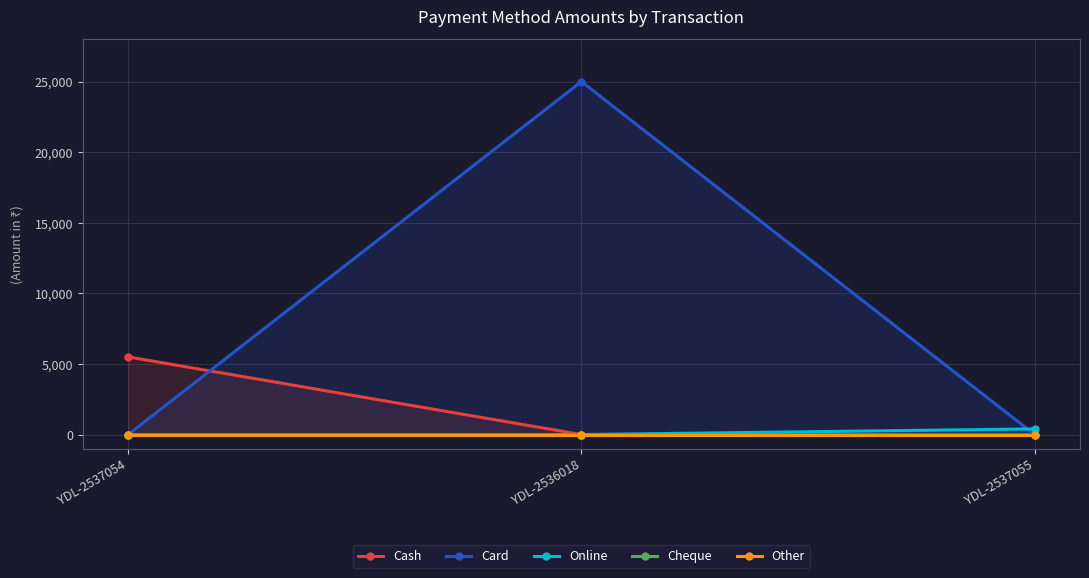

Which has a higher value, YDL-2536018 or YDL-2537054?

YDL-2537054